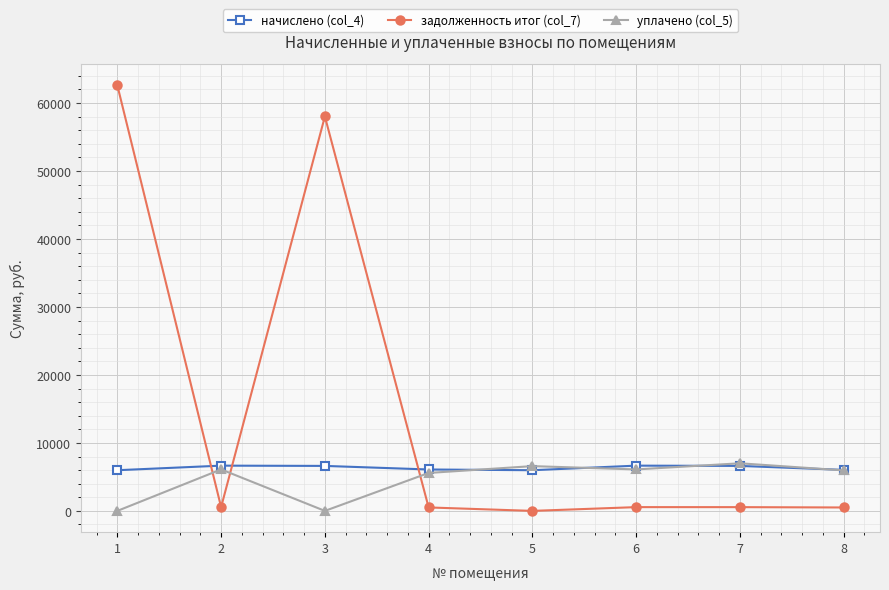

The value of уплачено (col_5) at 4 is 9883.3. True or false?

False